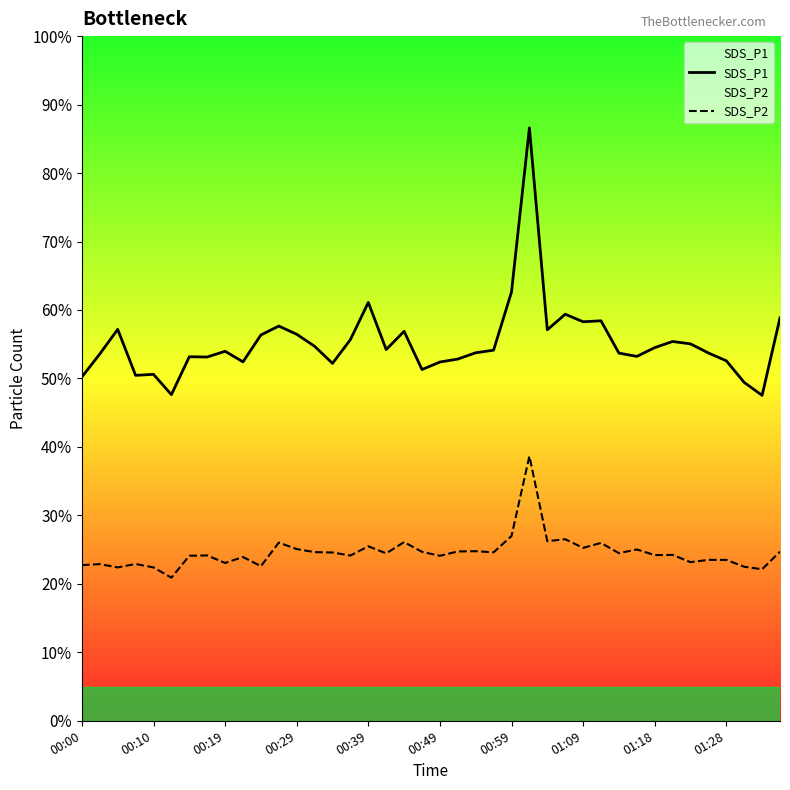

True or false: SDS_P1 and SDS_P2 intersect in this chart.

False